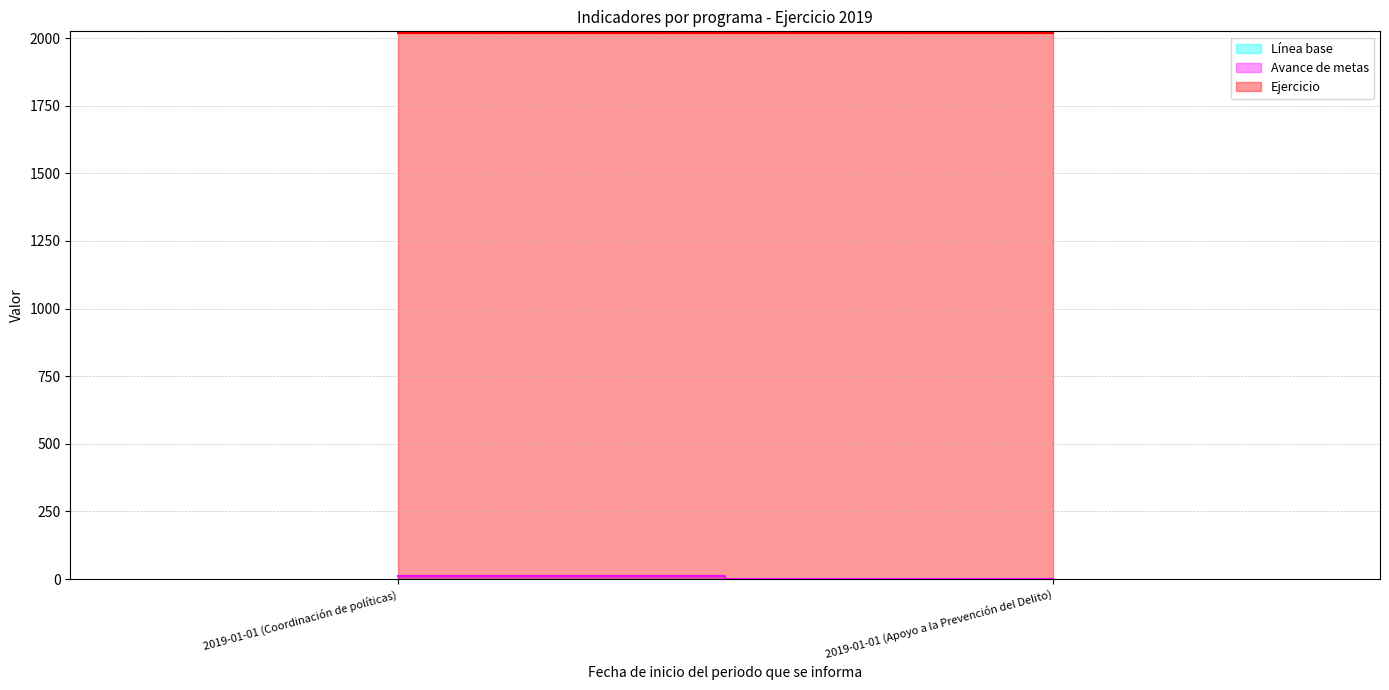

Which category has the highest value across all series?

2019-01-01 (Coordinación de políticas)